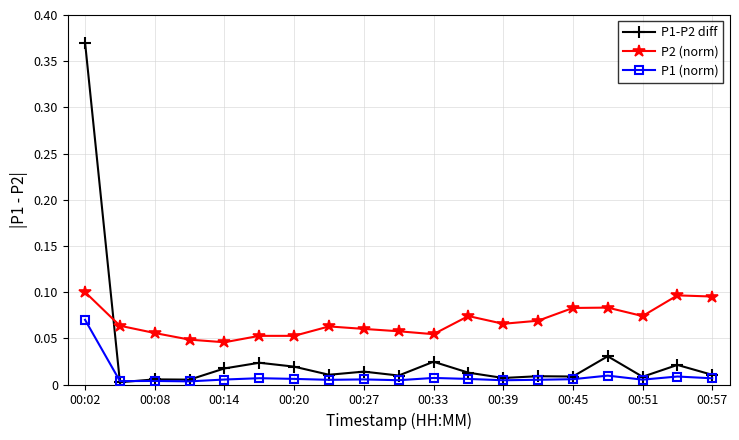

At how many categories does at least one series exceed 0?

19